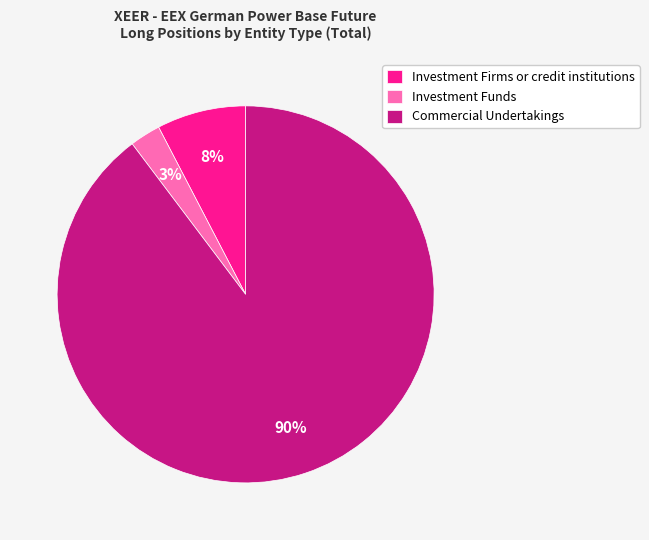

True or false: Commercial Undertakings accounts for 99% of the total.

False